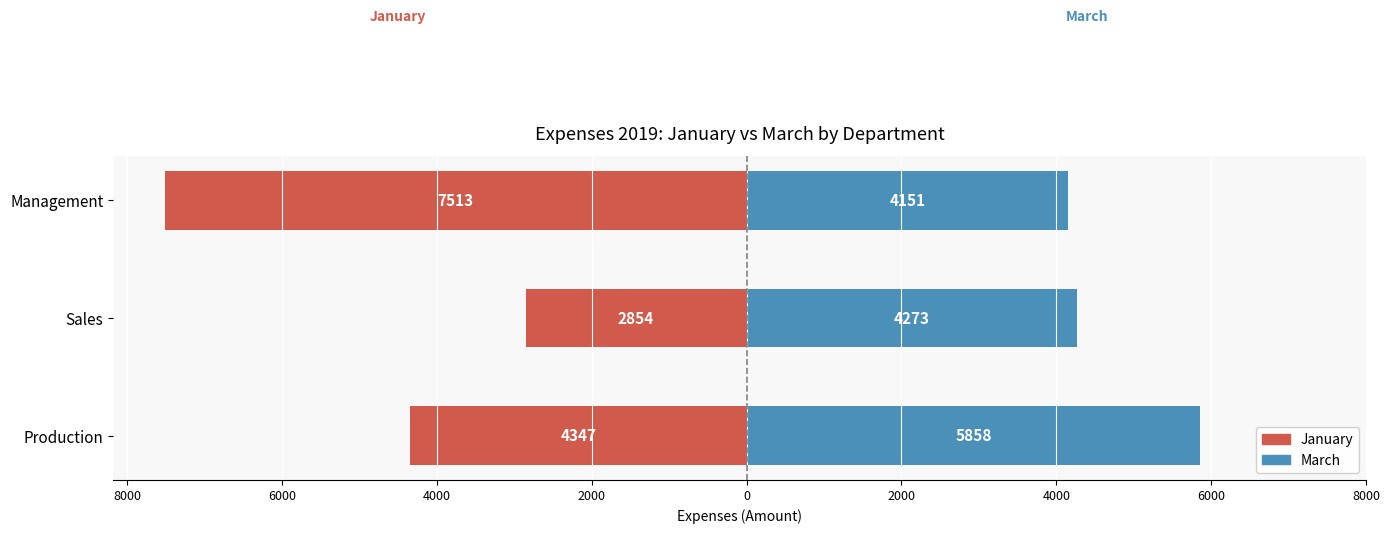

Which has a higher value, Production or Sales?

Sales